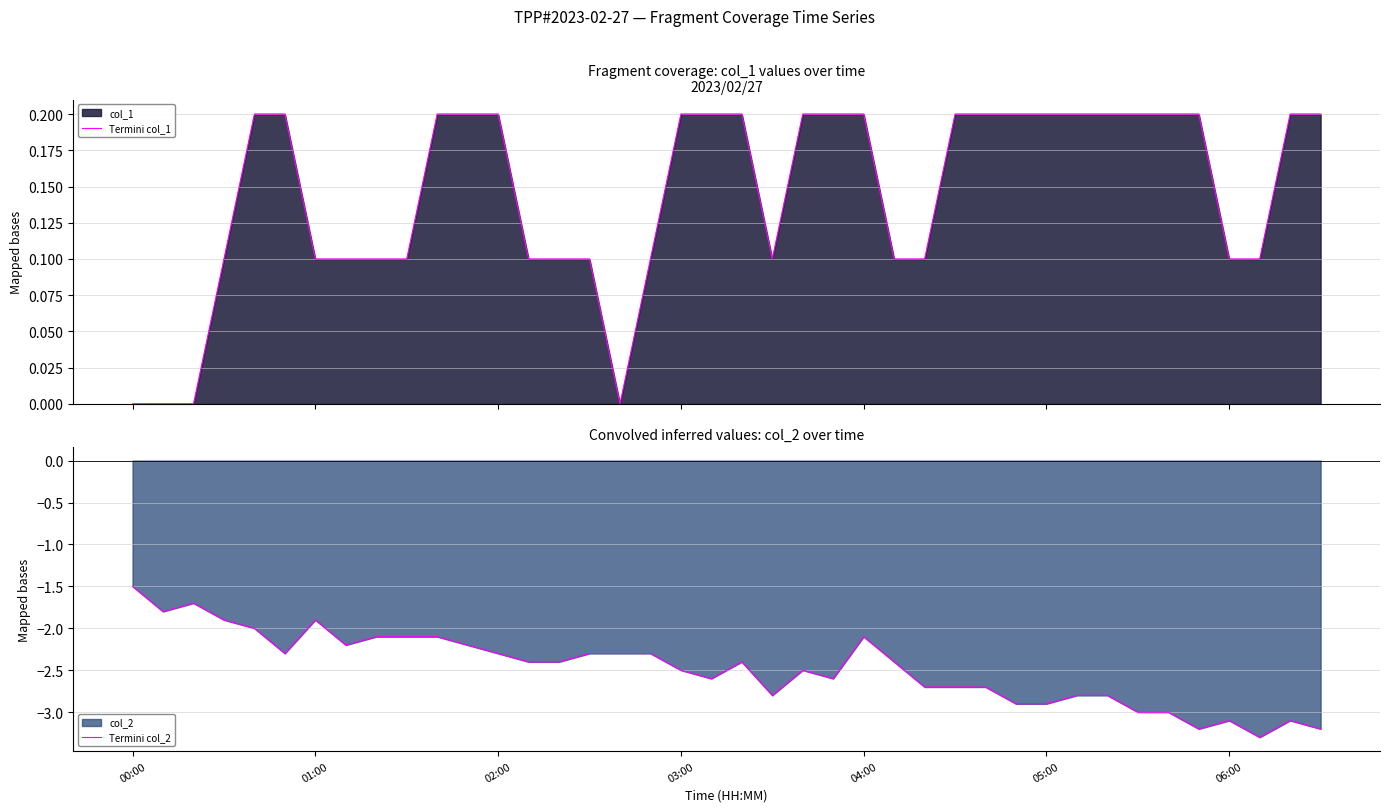

What is the lowest value of the Termini col_2 series?

-3.3